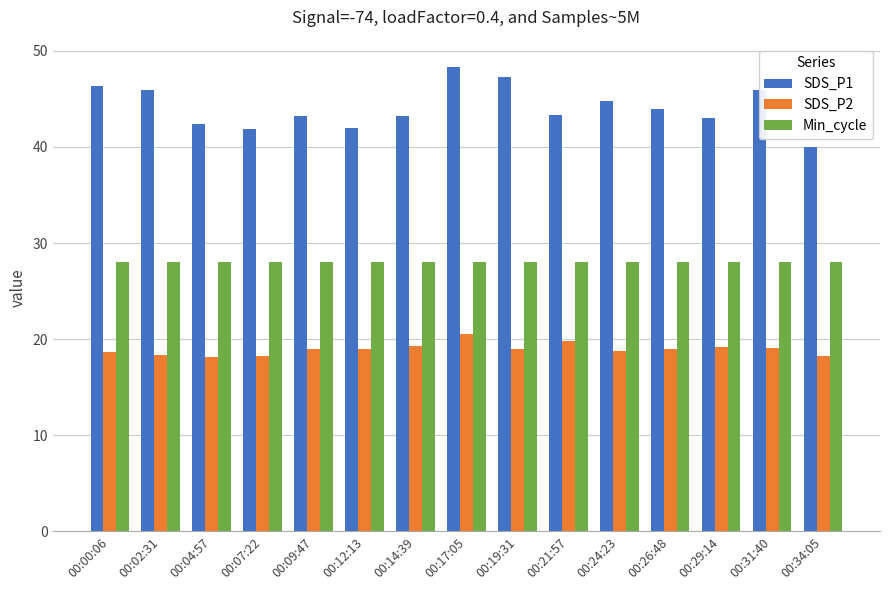

The Min_cycle series shows 28.0 at 00:21:57. True or false?

True